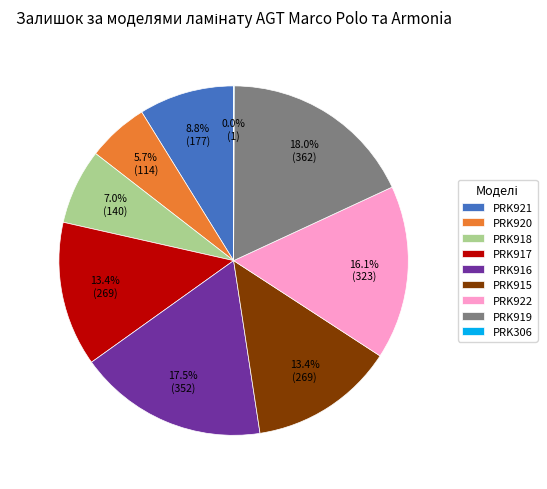

Is there a majority slice in this chart?

No